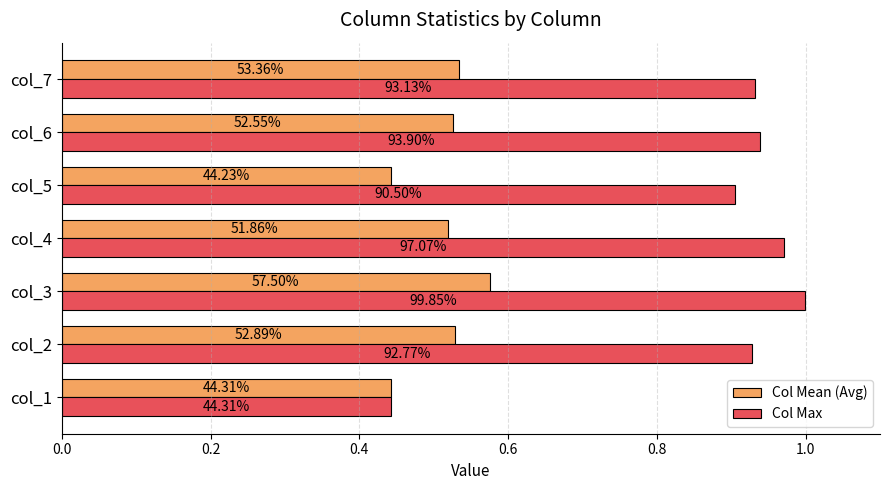

What are all the series names shown in the legend?

Col Mean (Avg), Col Max